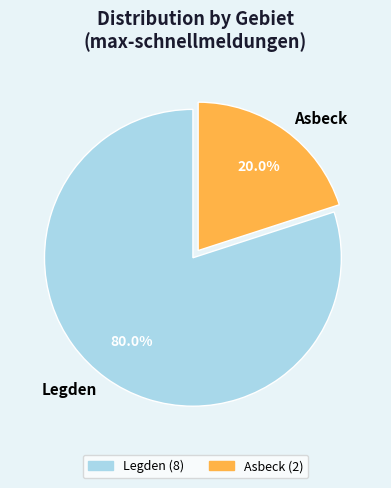

Count the number of slices in the pie.

2